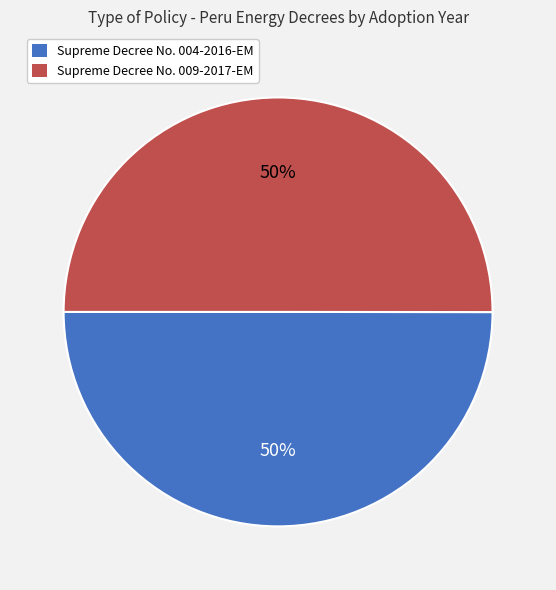

To the nearest percent, what is the combined percentage of Supreme Decree No. 009-2017-EM and Supreme Decree No. 004-2016-EM?

100%